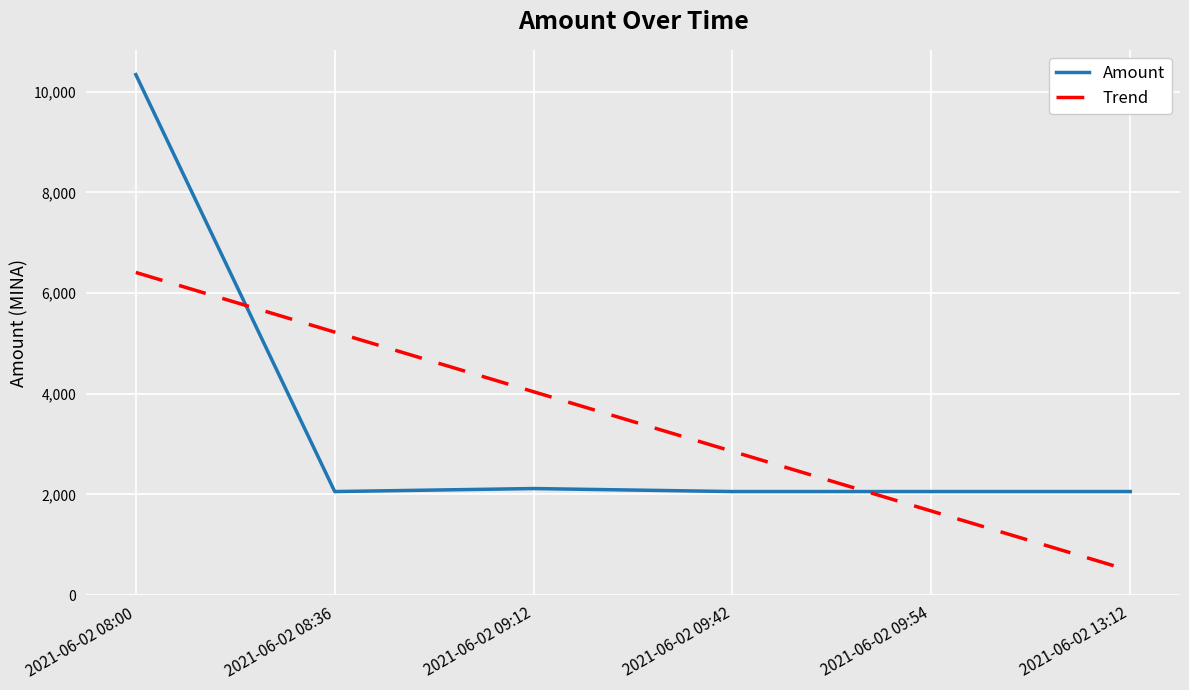

Rank the series by their maximum value, from lowest to highest.

Trend, Amount